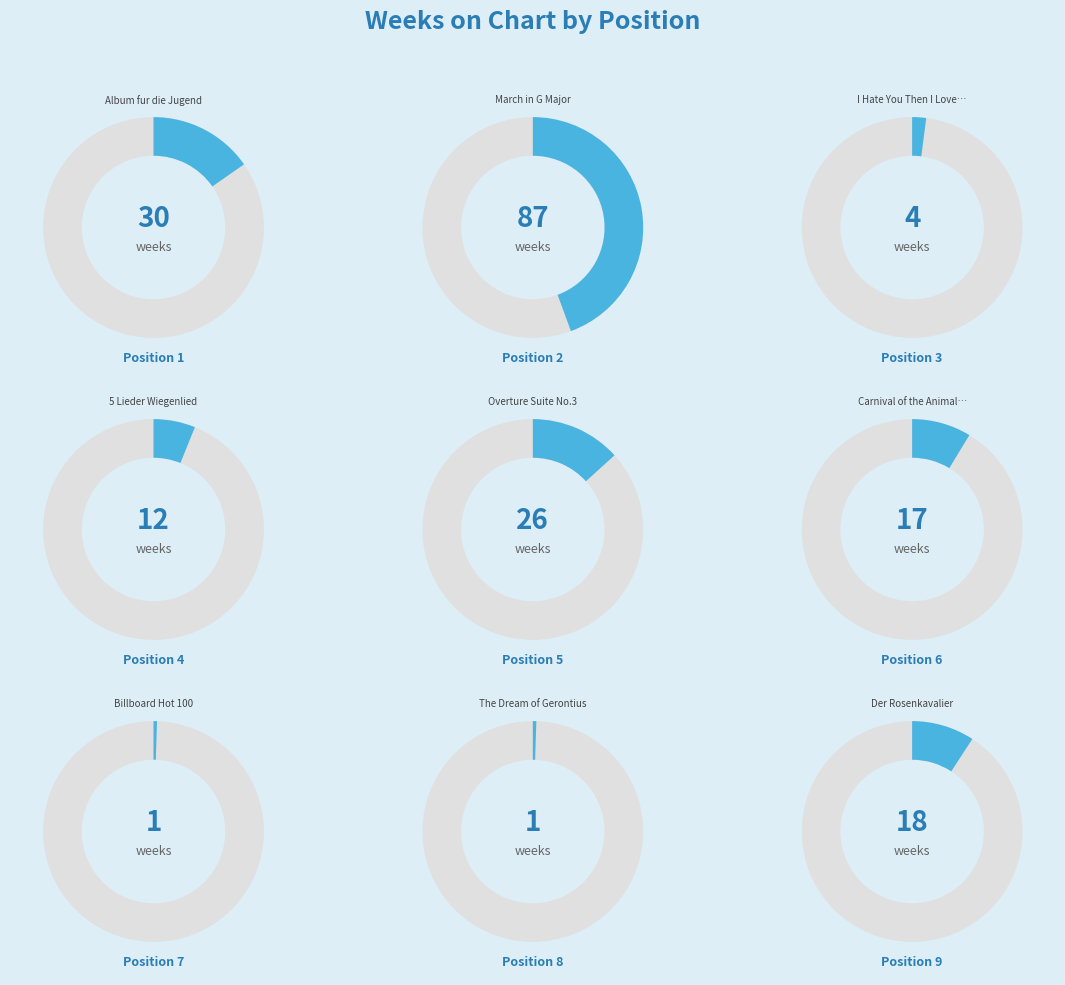

To the nearest percent, what is the combined percentage of 6 and 5?

22%